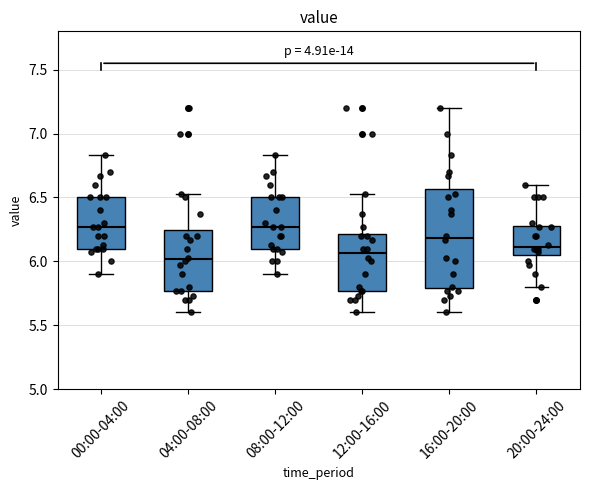

Reading left to right, transcribe this box plot: for each box, give where its median line is, the range the box spans, and where its two whiskers end, as read against the y-axis. The values are not printed on the chart, so give them approximately, as read against the axis.

00:00-04:00: median 6.25, box 6.10 to 6.50, whiskers 5.90 to 6.85
04:00-08:00: median 6.00, box 5.75 to 6.25, whiskers 5.60 to 6.55
08:00-12:00: median 6.25, box 6.10 to 6.50, whiskers 5.90 to 6.85
12:00-16:00: median 6.05, box 5.75 to 6.20, whiskers 5.60 to 6.55
16:00-20:00: median 6.20, box 5.80 to 6.55, whiskers 5.60 to 7.20
20:00-24:00: median 6.10, box 6.05 to 6.30, whiskers 5.80 to 6.60